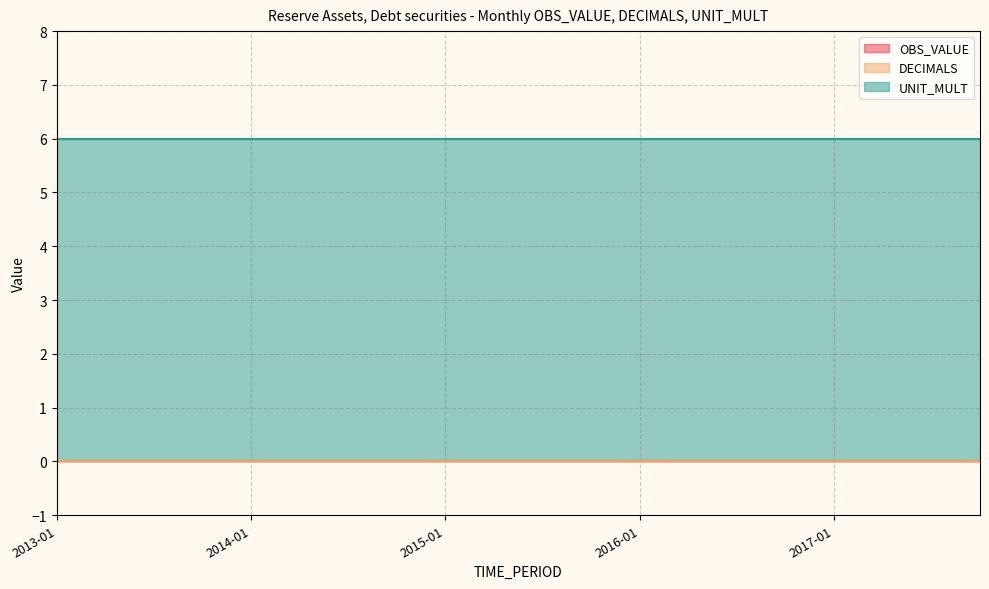

True or false: DECIMALS has more than 1 interior local peaks.

False